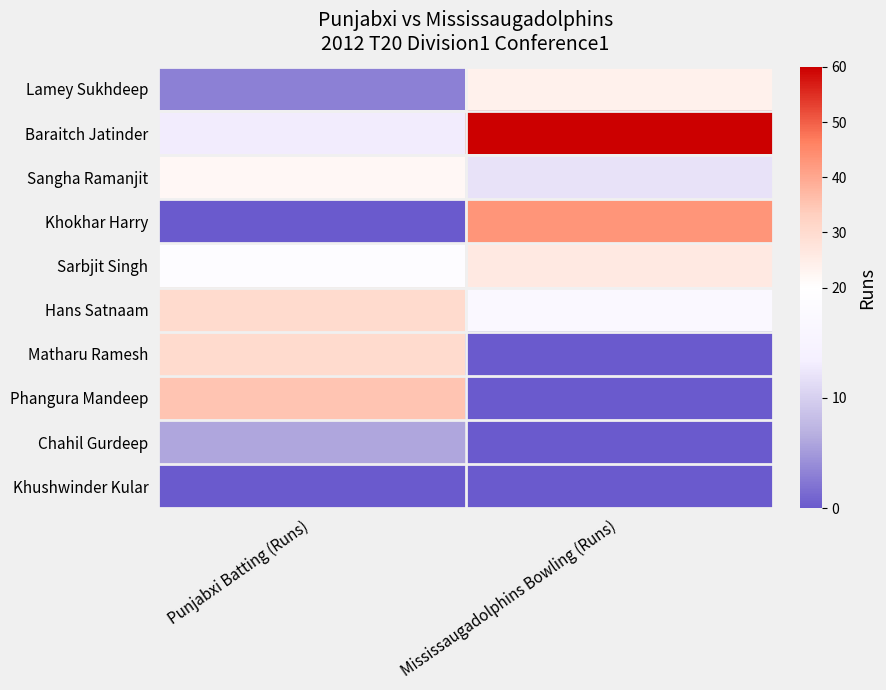

What is the difference between the highest and lowest values at Punjabxi Batting (Runs)?

35